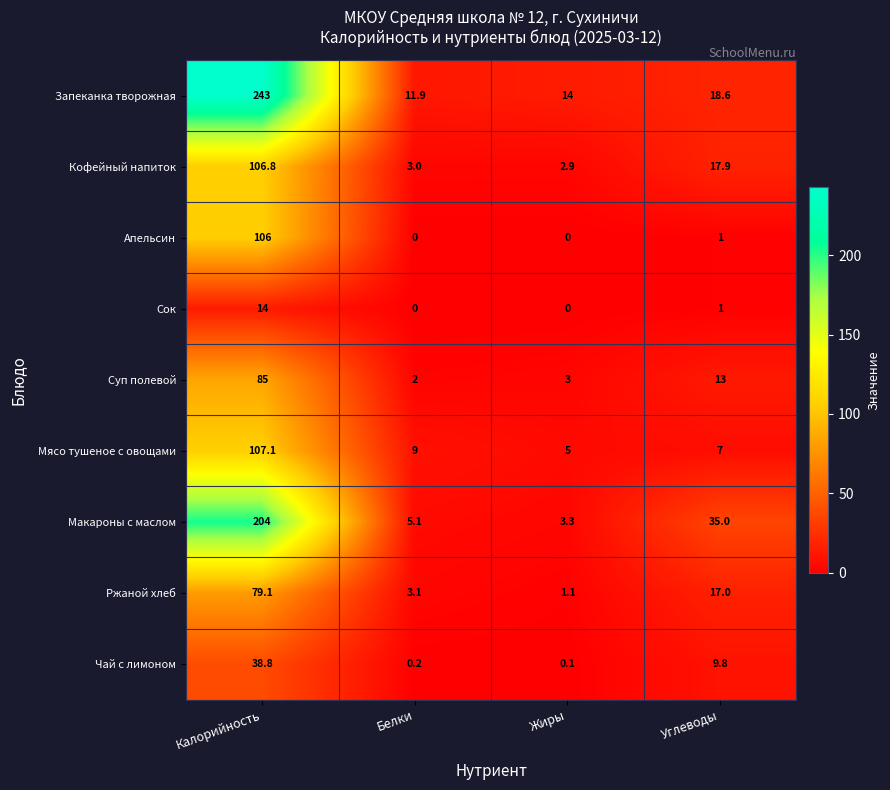

At which label is Чай с лимоном closest to 19?

Углеводы